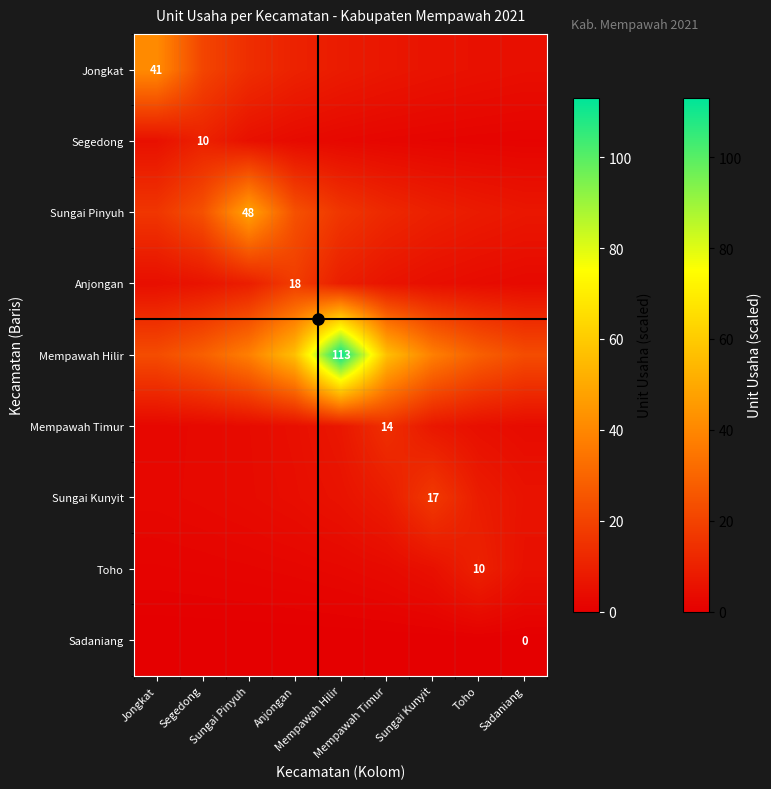

At which category is the sum across all series the highest?

Mempawah Hilir